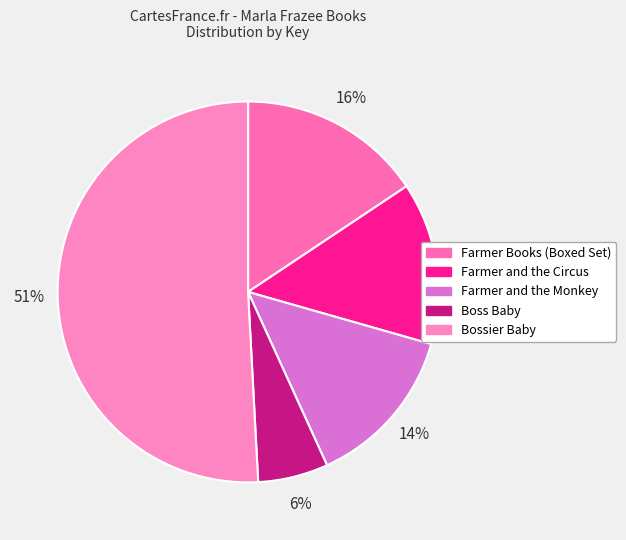

To the nearest percent, what percentage of the pie is Bossier Baby?

51%